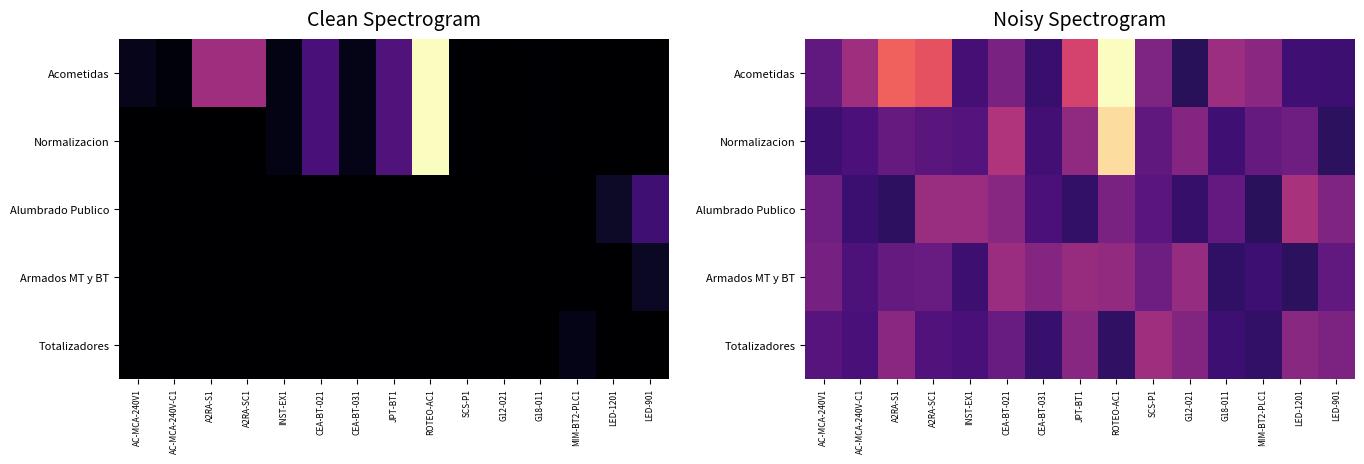

Rank the series by their maximum value, from highest to lowest.

Acometidas, Normalizacion, Alumbrado Publico, Totalizadores, Armados MT y BT